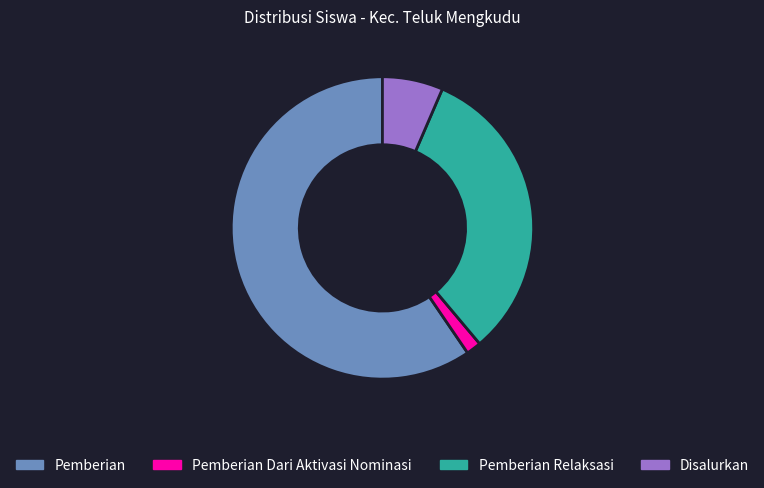

Rank the categories by value from highest to lowest.

Pemberian, Pemberian Relaksasi, Disalurkan, Pemberian Dari Aktivasi Nominasi